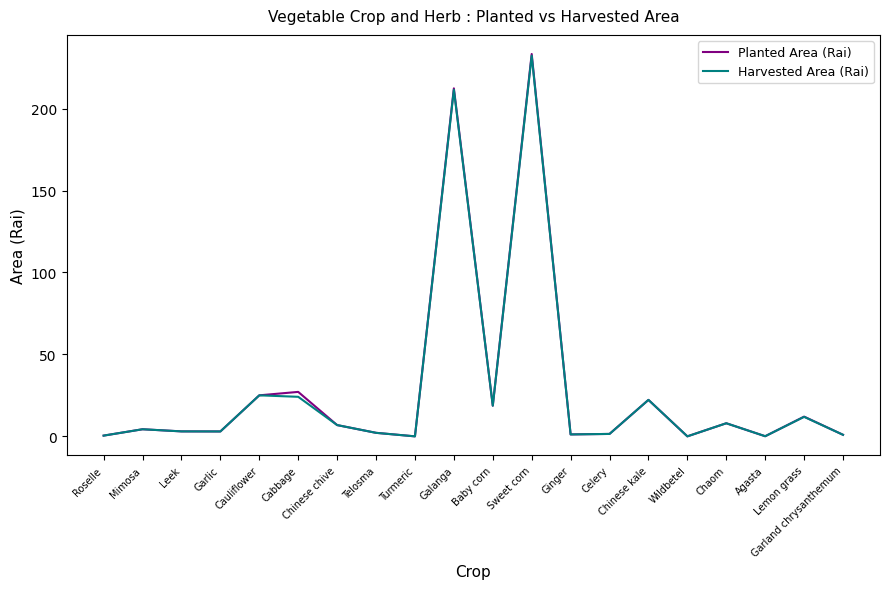

Which series has the widest spread of values?

Planted Area (Rai)